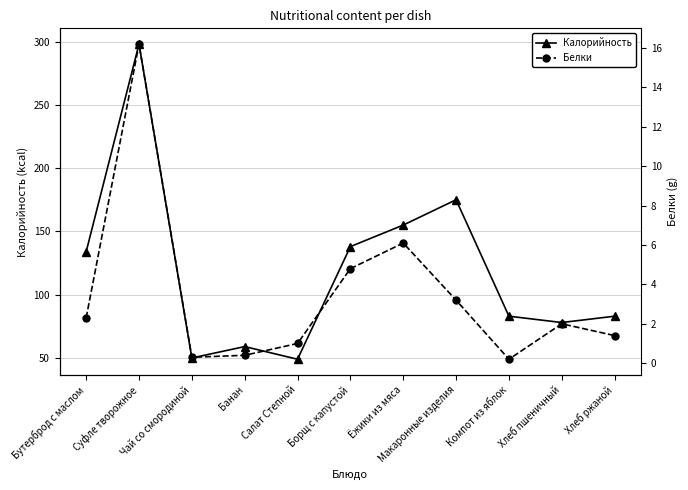

What is the sum of all Калорийность values?

1302